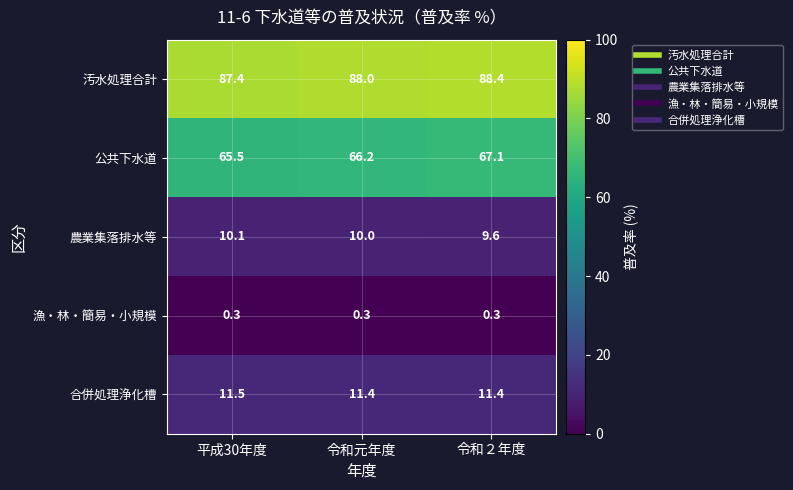

Where is 農業集落排水等 nearest to the value 9?

令和２年度